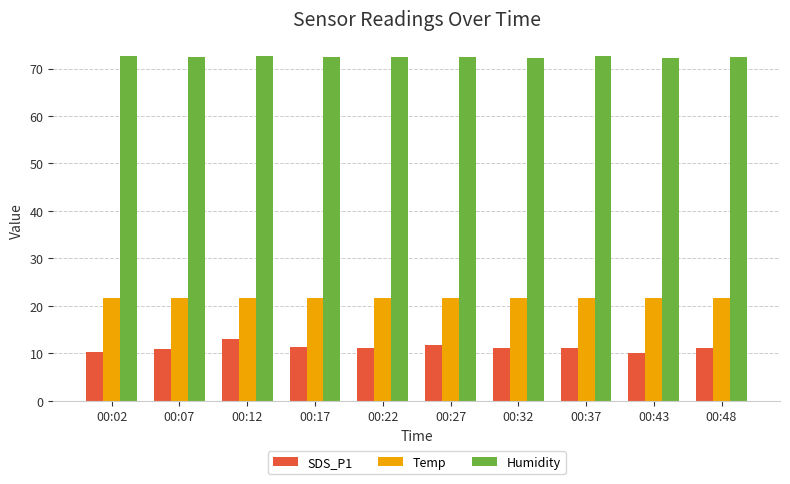

What is the difference between the maximum and minimum values in the Temp series?

0.1